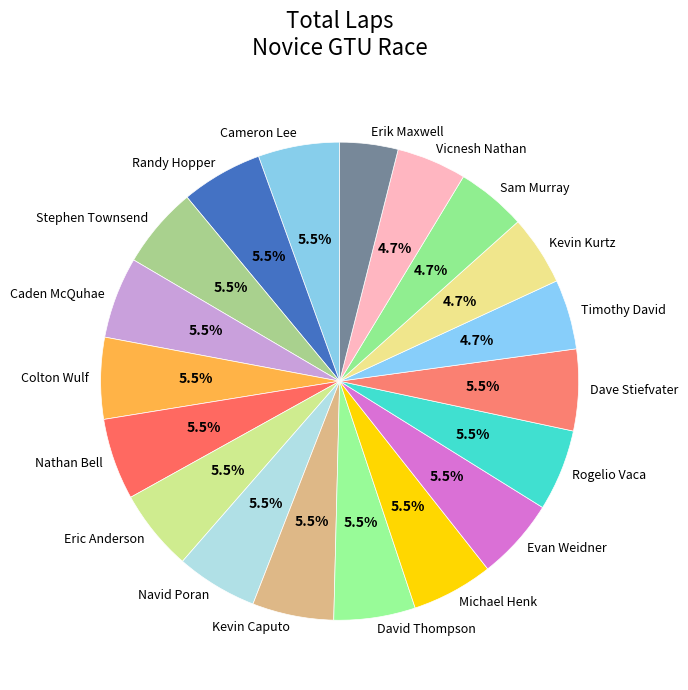

Which slice is the smallest?

Erik Maxwell